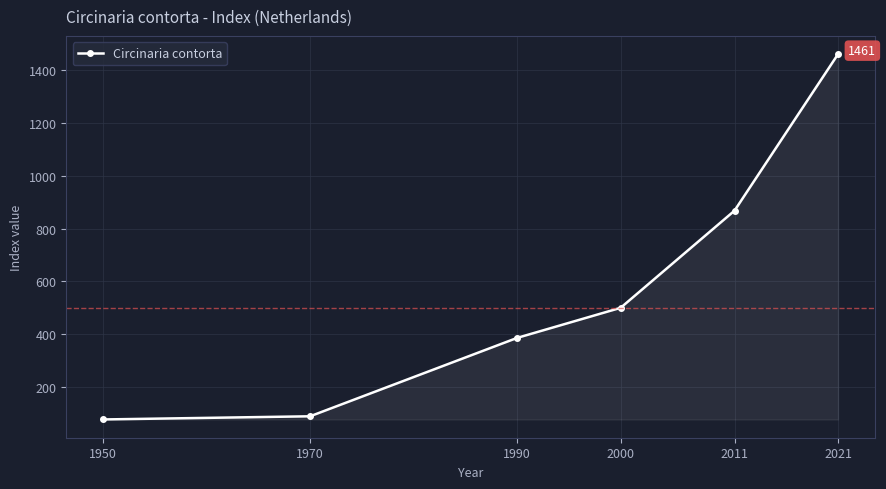

What is the minimum value shown in the chart?

77